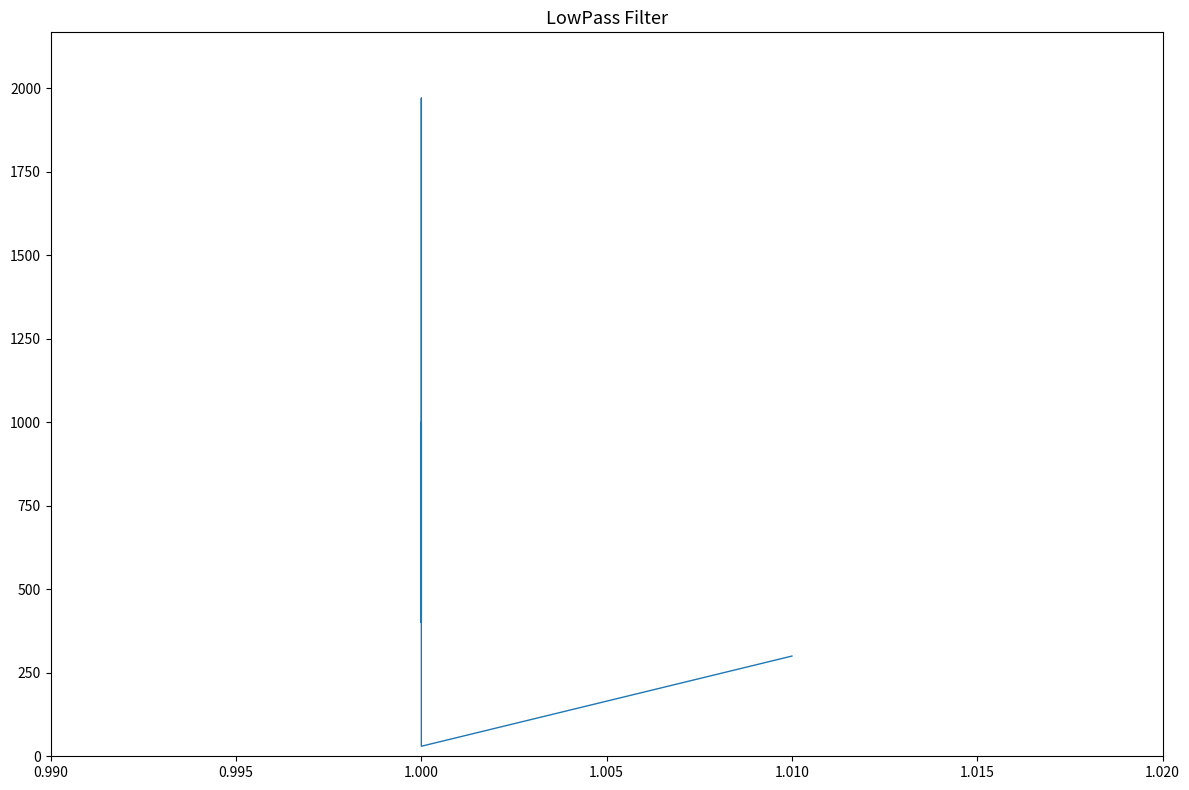

Count the number of categories in the chart.

8